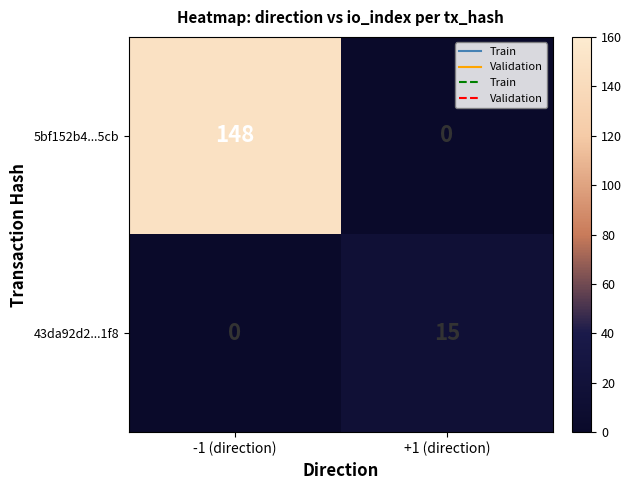

At which category is the sum across all series the highest?

-1 (direction)